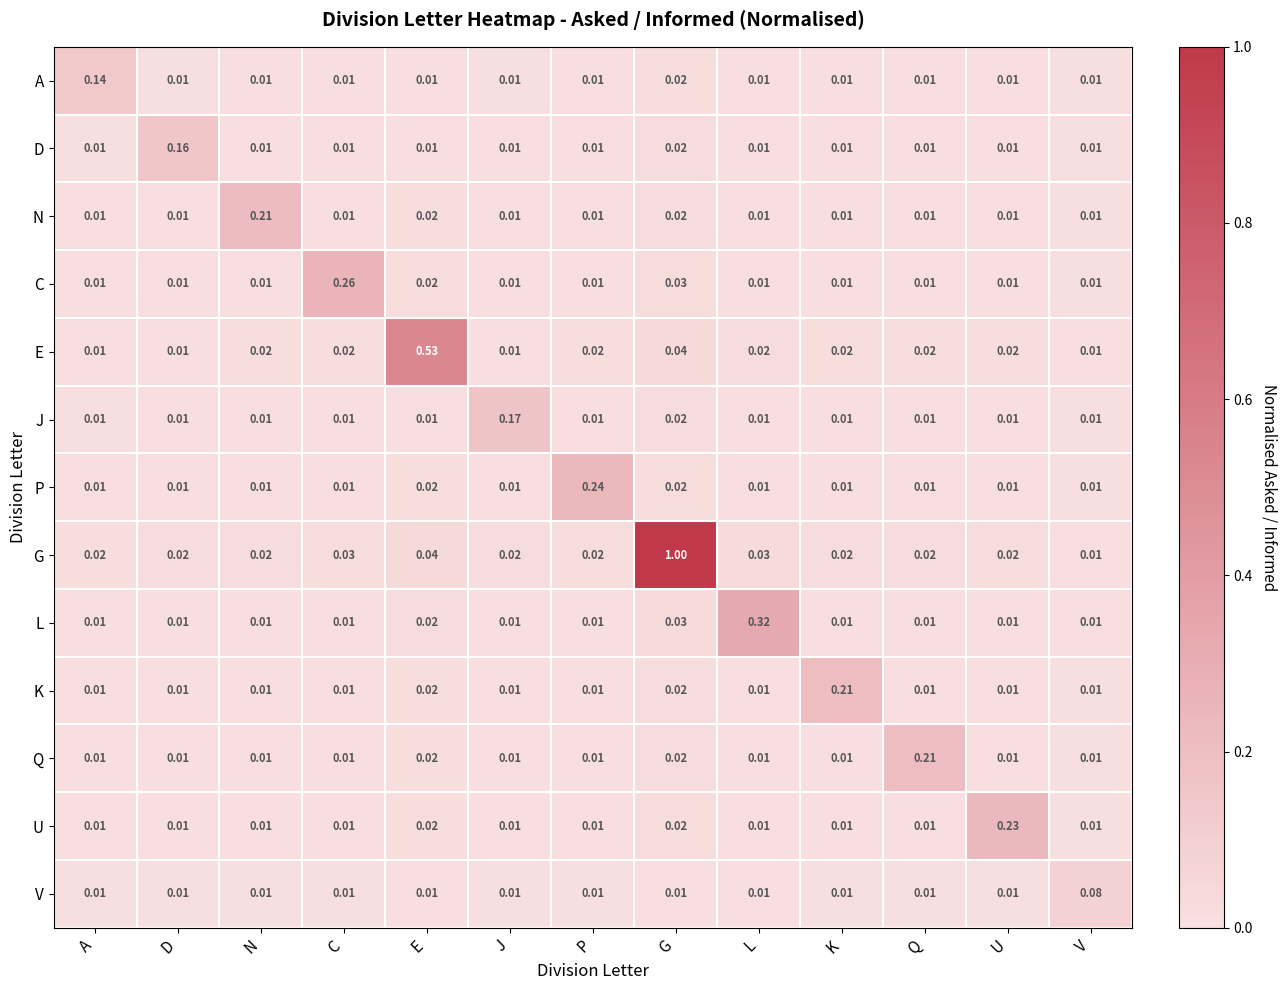

At which category is the sum across all series the highest?

G